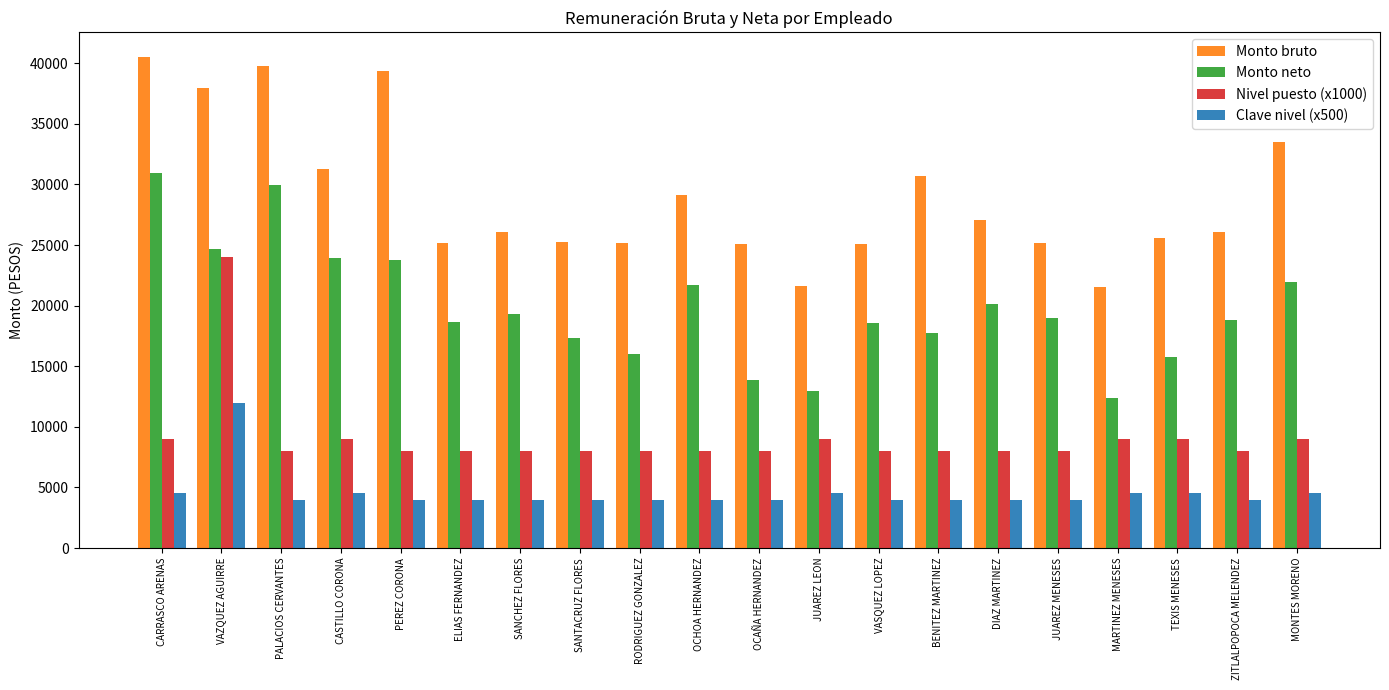

What is the sum of the Nivel puesto (x1000) values at JUAREZ MENESES and BENITEZ MARTINEZ?

16000.0